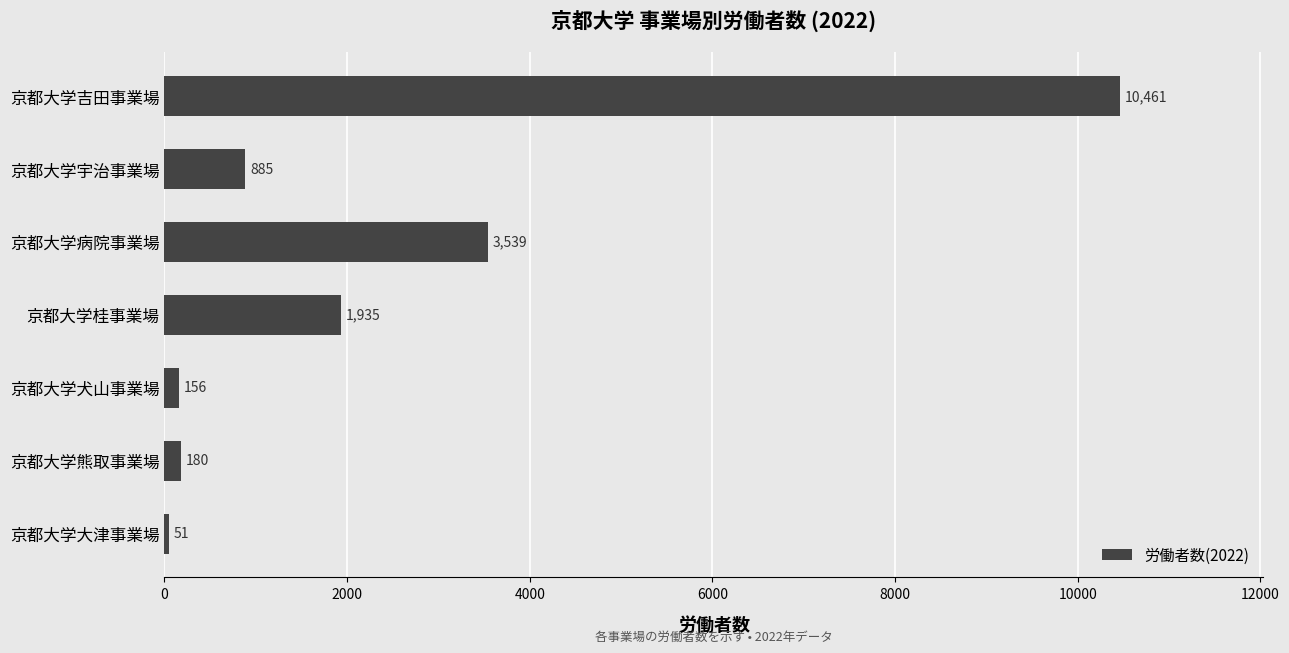

What is the difference between the maximum and minimum values?

10410